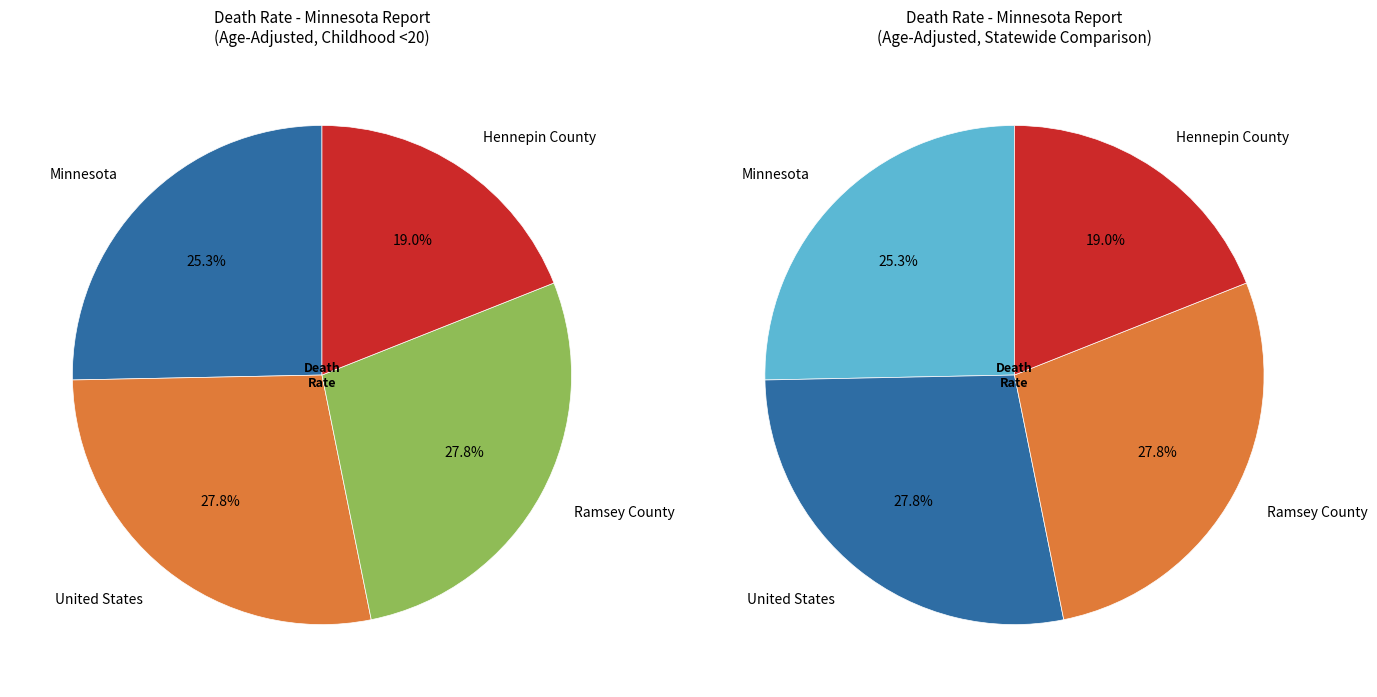

What percentage is NOT represented by Hennepin County?

81.0%